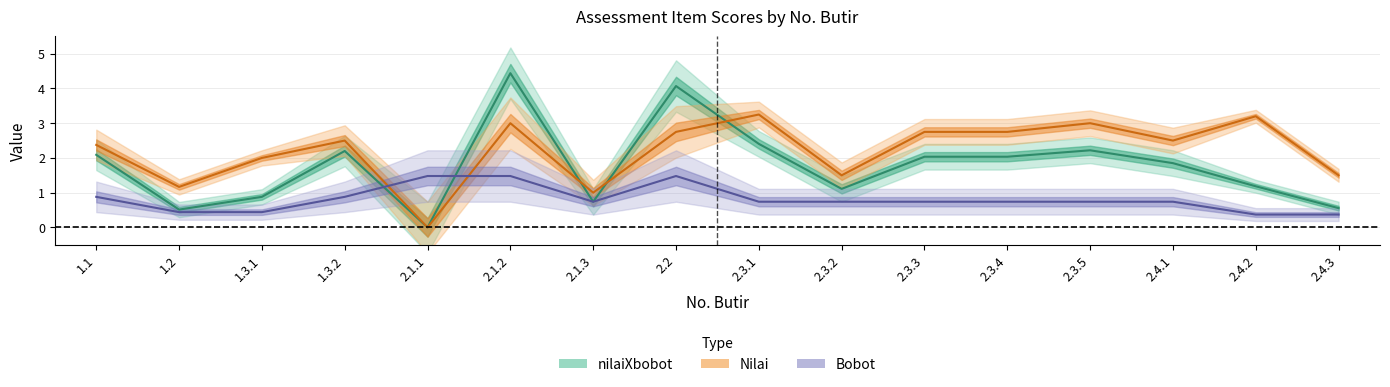

Rank the series by their maximum value, from lowest to highest.

Bobot, Nilai, nilaiXbobot